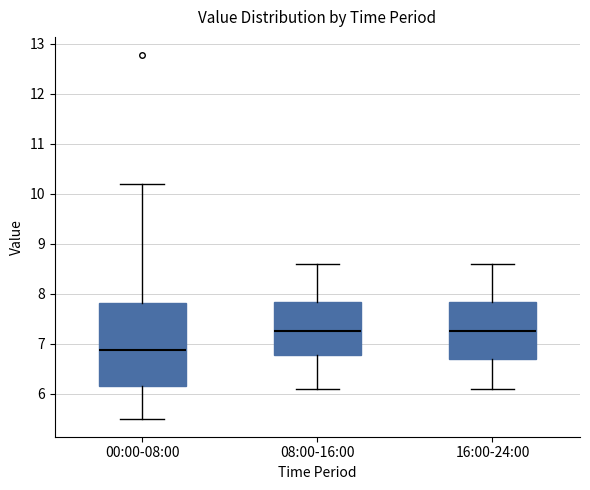

Where is the upper edge of the box for 16:00-24:00 on the y-axis? The values are not printed on the chart, so give them approximately, as read against the axis.

7.8